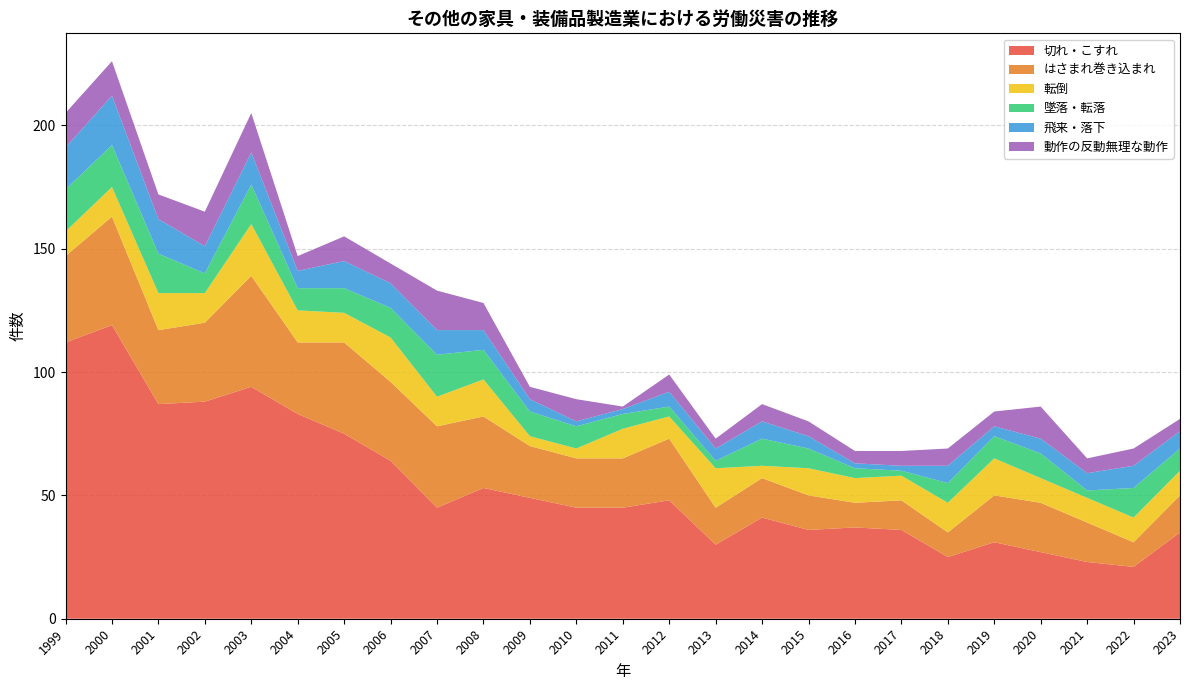

Reading left to right, transcribe all the data shown in this chart.

切れ・こすれ: 112	119	87	88	94	83	75	64	45	53	49	45	45	48	30	41	36	37	36	25	31	27	23	21	35
はさまれ巻き込まれ: 35	44	30	32	45	29	37	32	33	29	21	20	20	25	15	16	14	10	12	10	19	20	16	10	15
転倒: 10	12	15	12	21	13	12	18	12	15	4	4	12	9	16	5	11	10	10	12	15	10	10	10	10
墜落・転落: 17	17	16	8	16	9	10	12	17	12	10	9	6	4	3	11	8	4	2	8	9	10	3	12	9
飛来・落下: 17	20	14	11	13	7	11	10	10	8	5	2	2	6	5	7	5	2	2	7	4	6	7	9	7
動作の反動無理な動作: 14	14	10	14	16	6	10	8	16	11	5	9	1	7	4	7	6	5	6	7	6	13	6	7	5